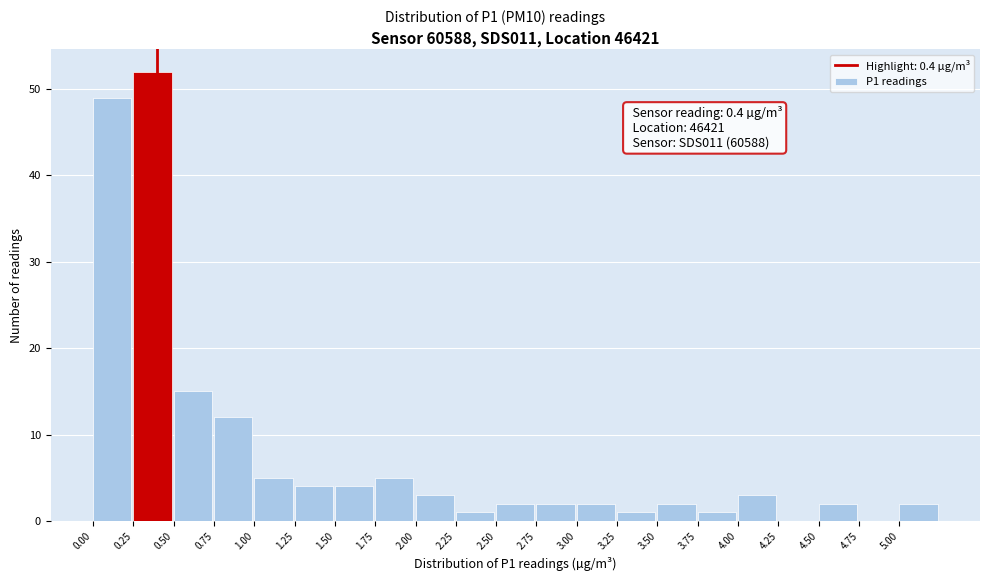

Over which range of the x-axis is the bar tallest?

0.25 to 0.50